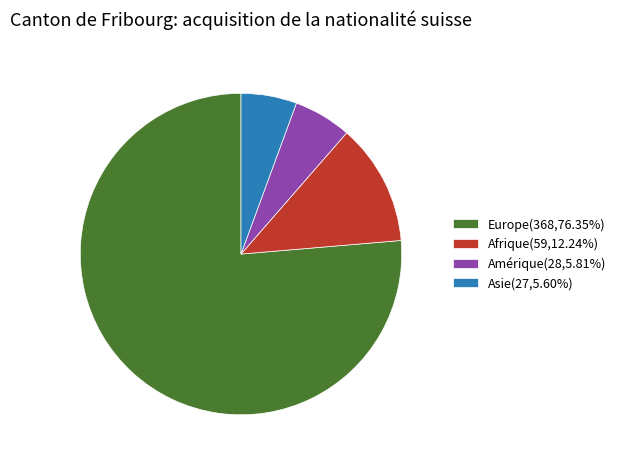

How many segments does this pie chart have?

4